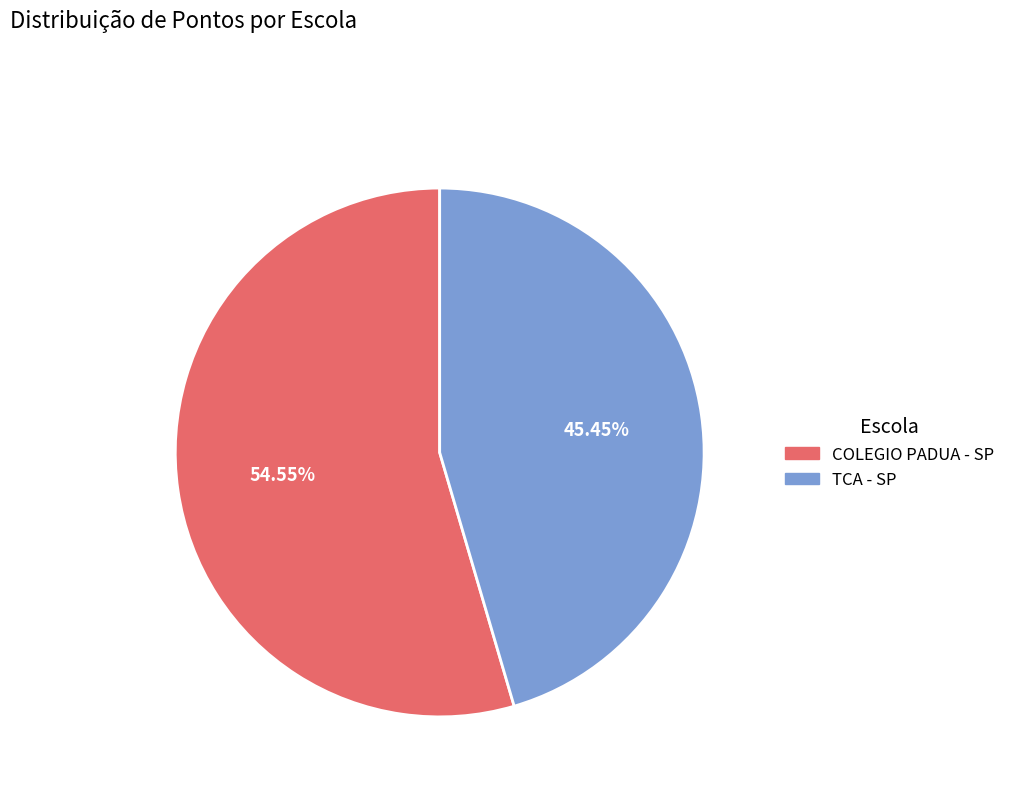

What percentage is the TCA - SP slice, to the nearest percent?

45%